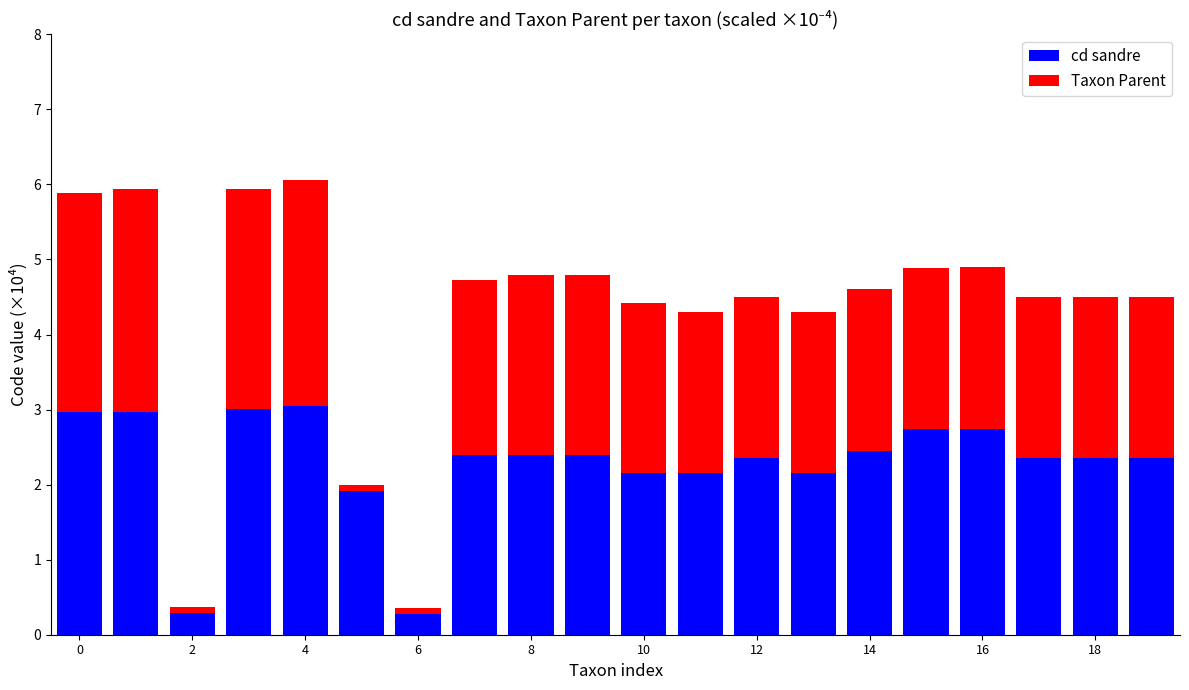

What is the average value of the cd sandre series?

2.3